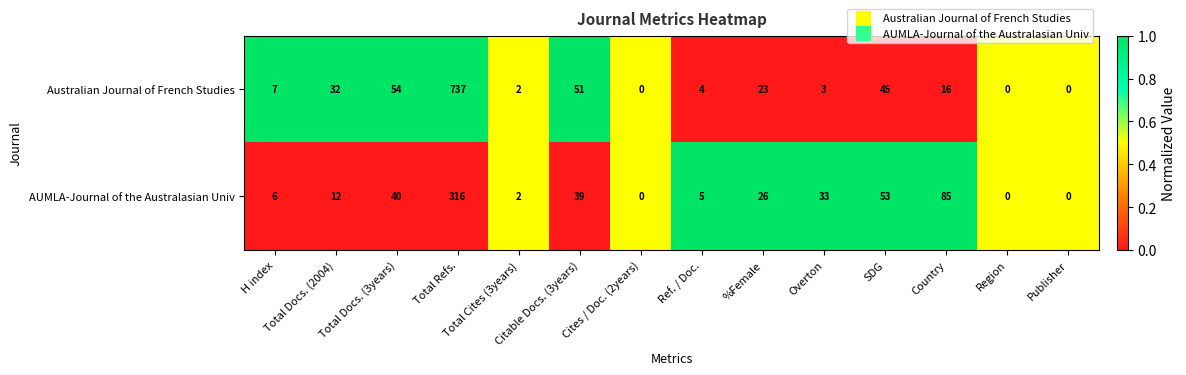

What is the highest value of the AUMLA-Journal of the Australasian Univ series?

316